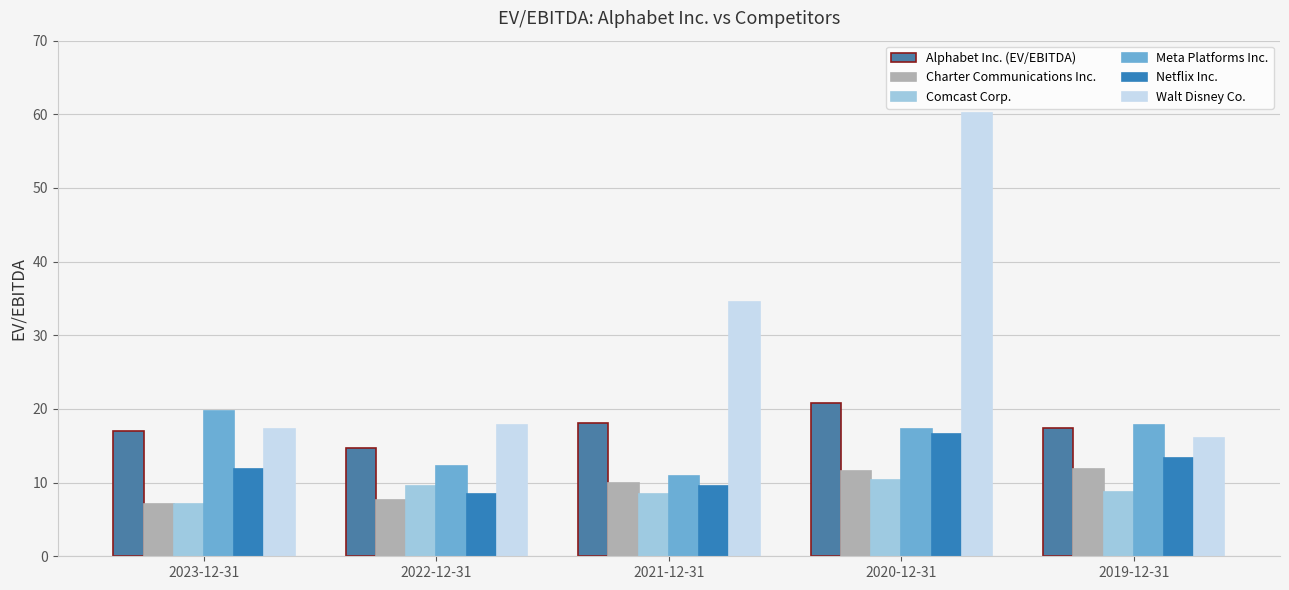

What is the label of the 1st bar from the left?

2023-12-31